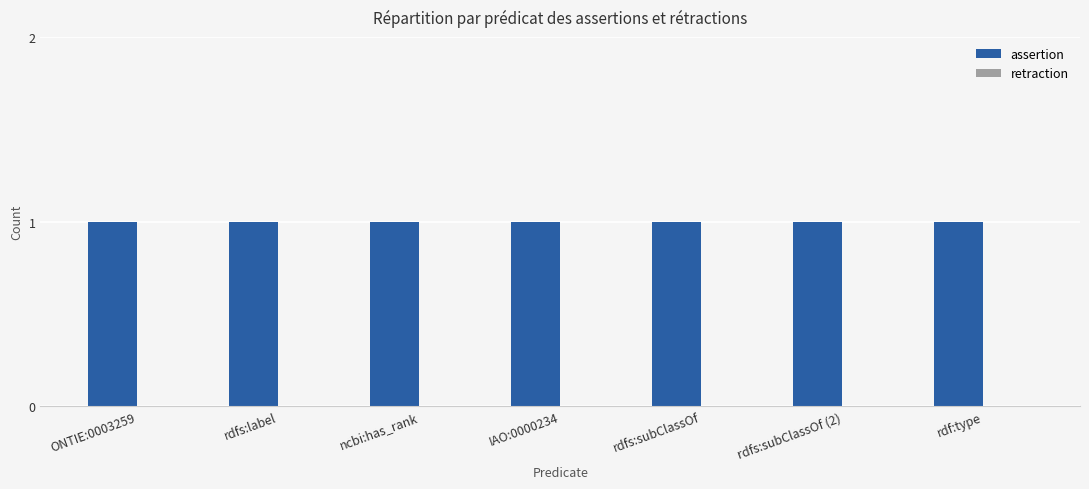

Rank the series by their average value, from lowest to highest.

retraction, assertion